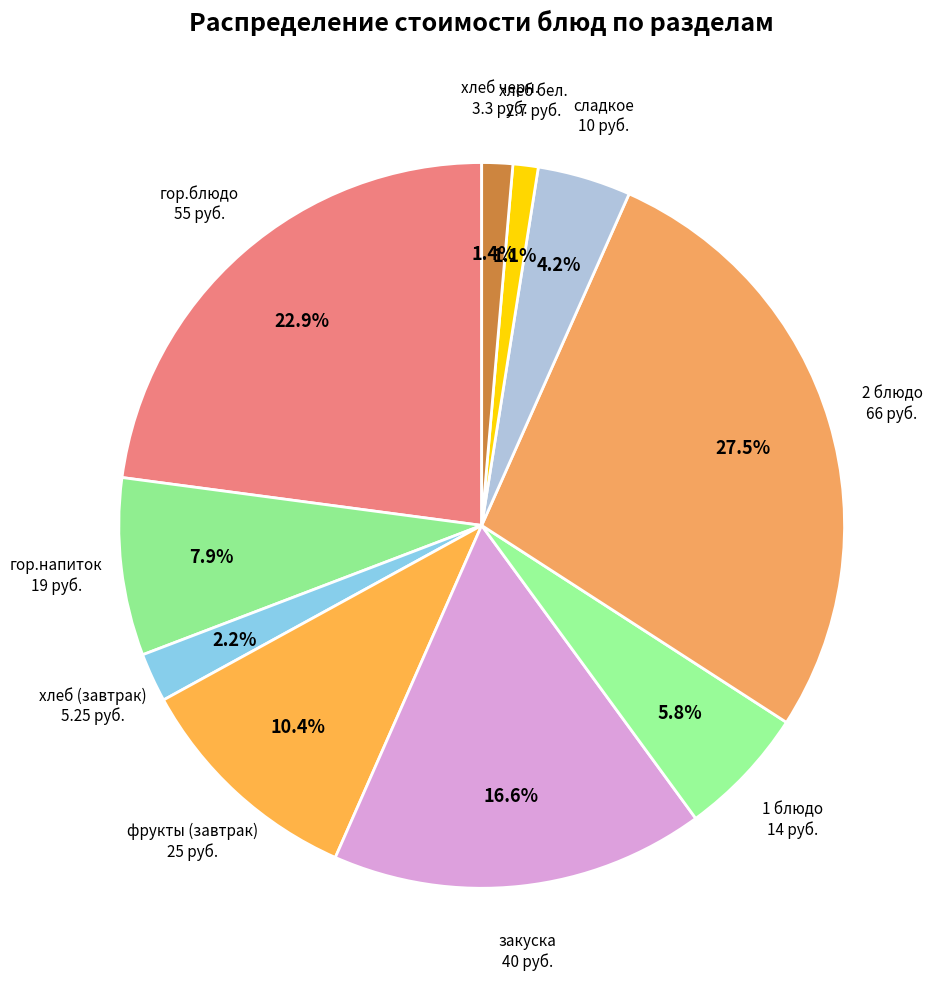

Is there a majority slice in this chart?

No